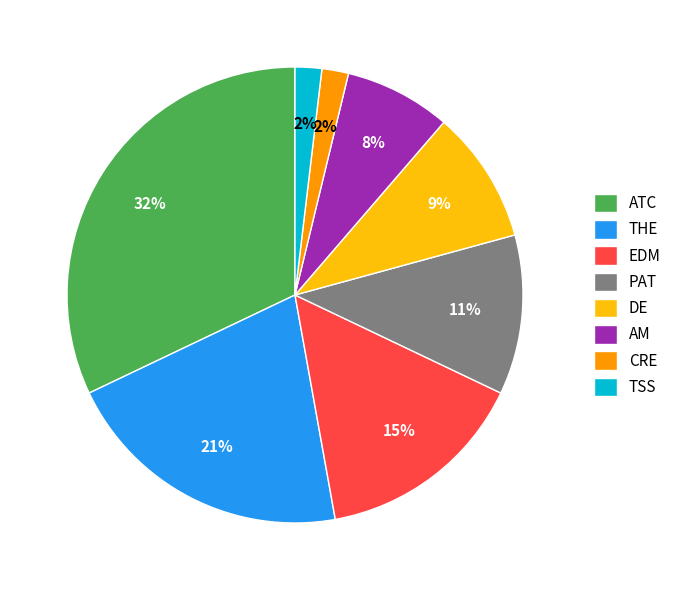

Approximately how many times larger is the value at TSS compared to ATC?

0.1